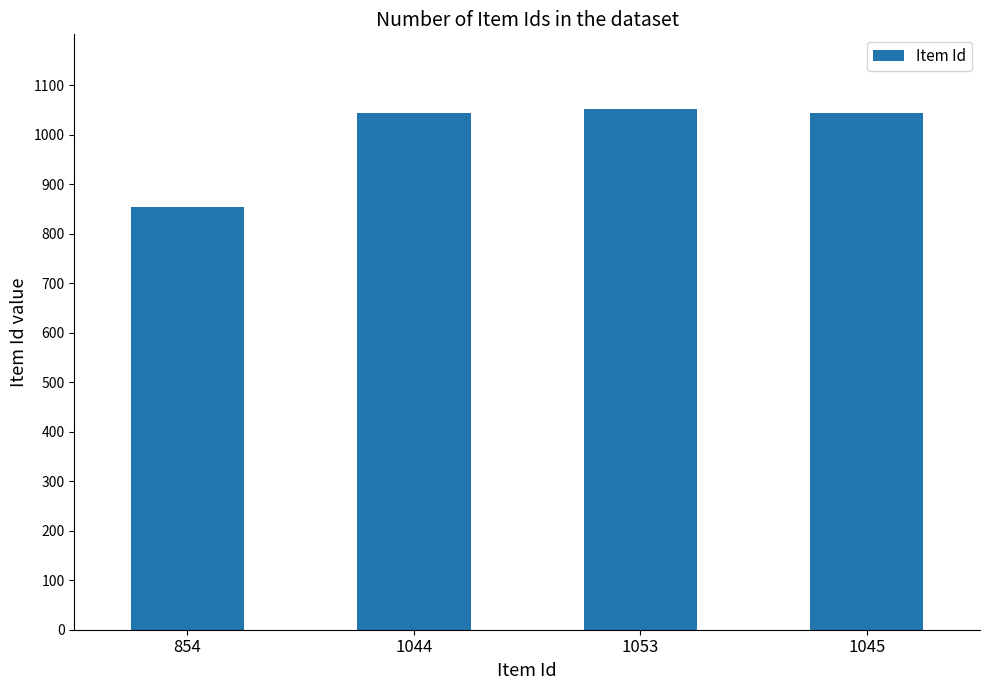

How many categories are shown in the chart?

4